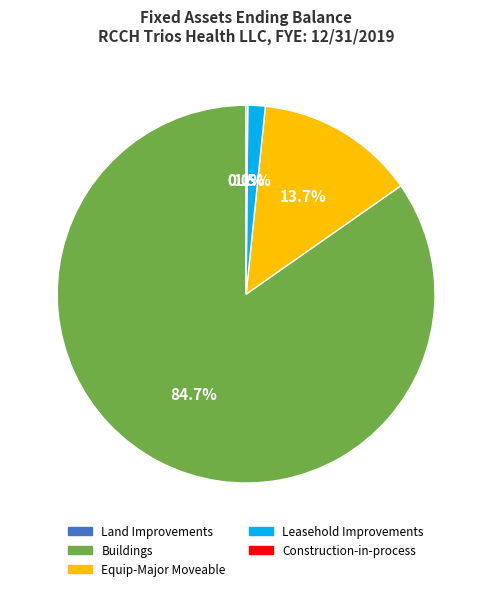

Does any single category account for the majority?

Yes